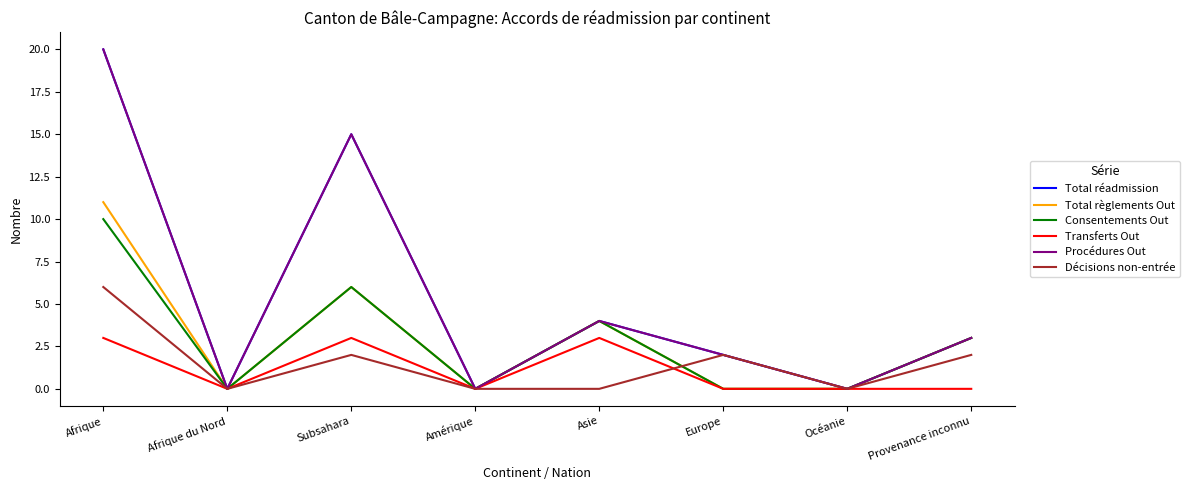

Is this an area chart (filled region under the line)?

No